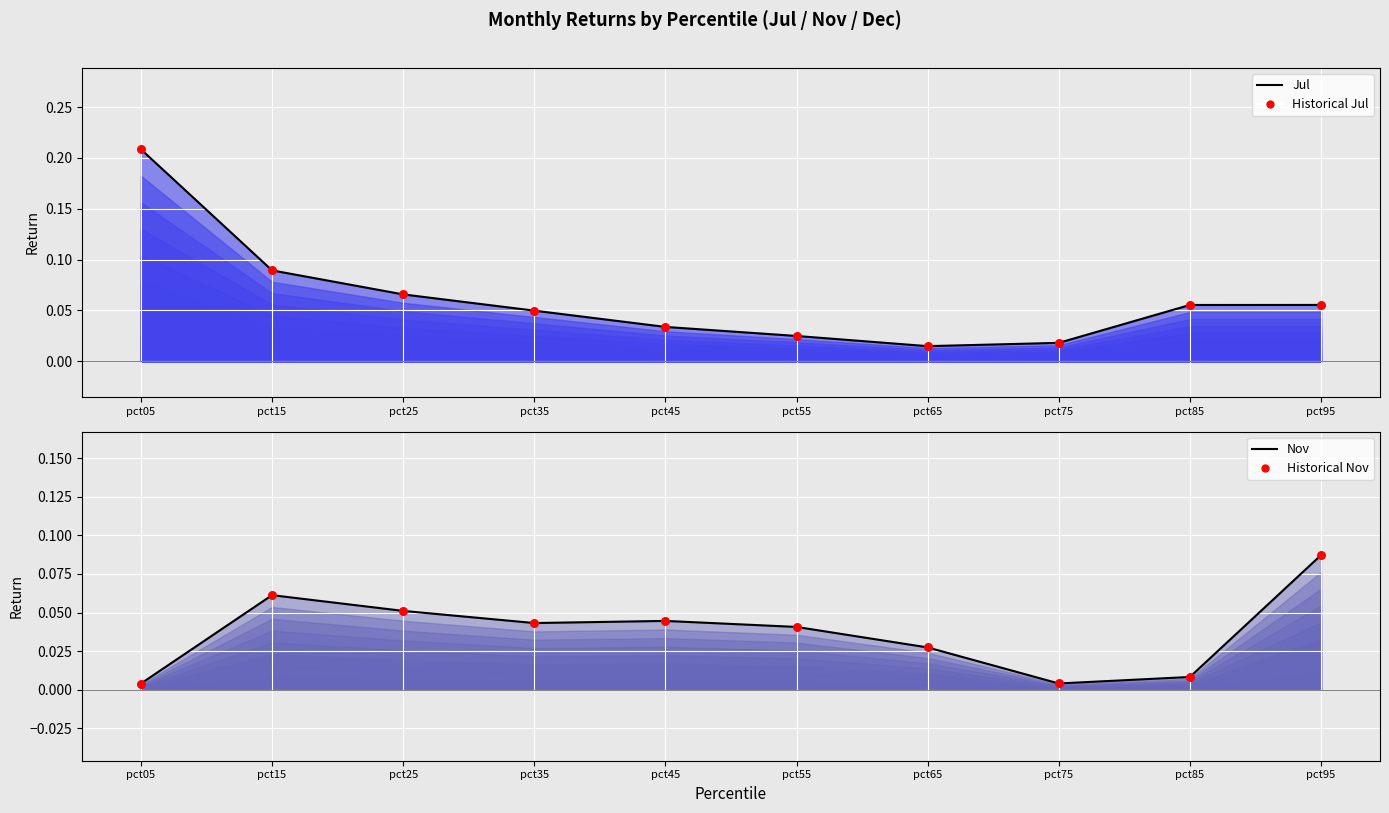

At how many categories does at least one series exceed 0?

10